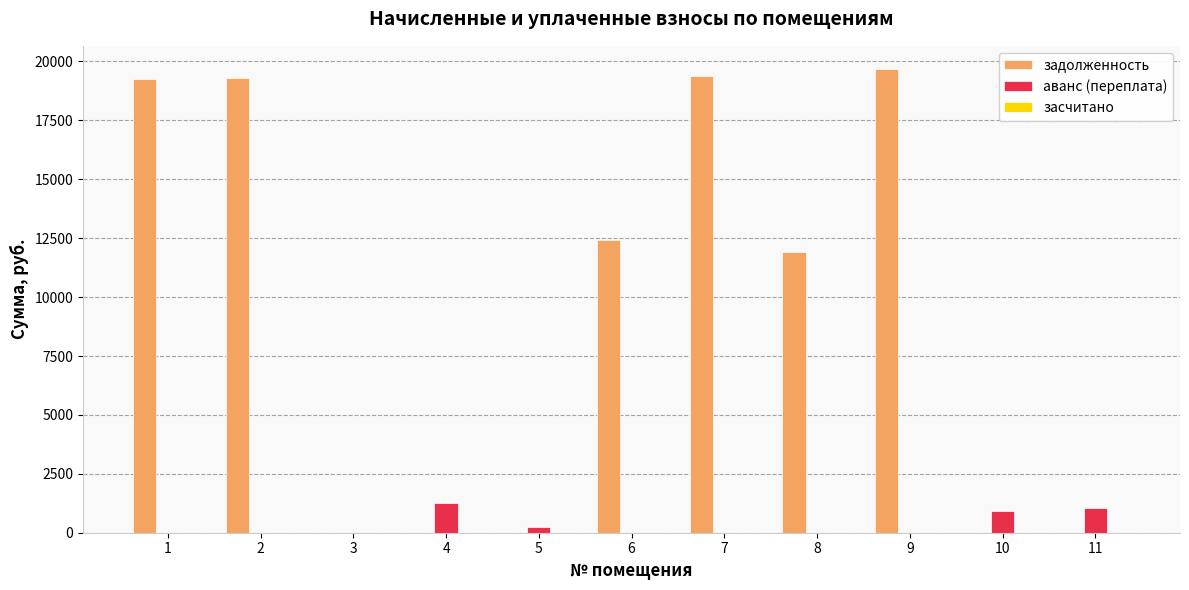

Between 5 and 6, which series saw the biggest shift?

задолженность